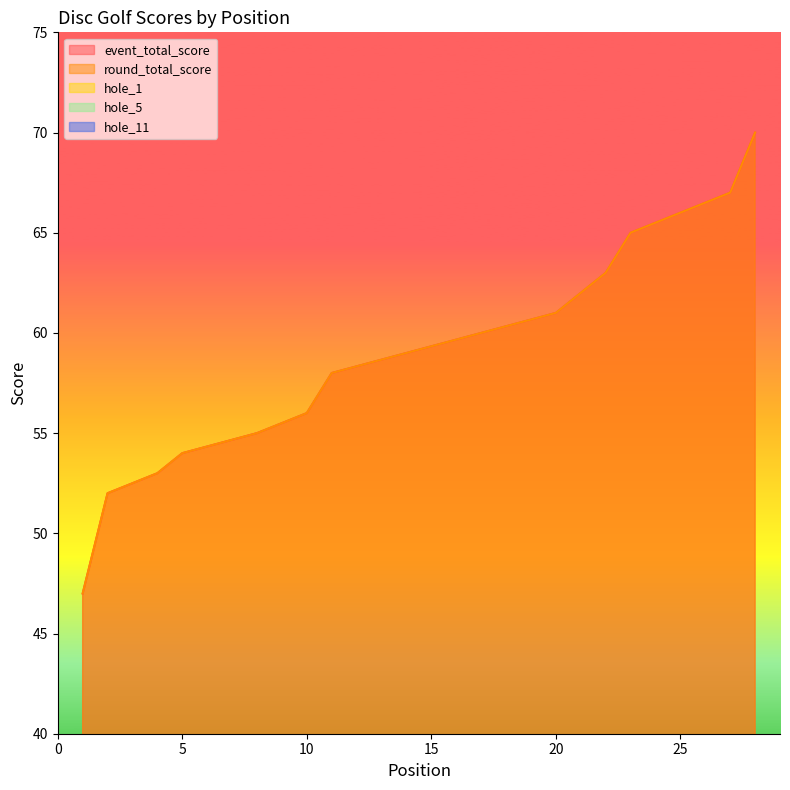

At which label does event_total_score first exceed 59?

17